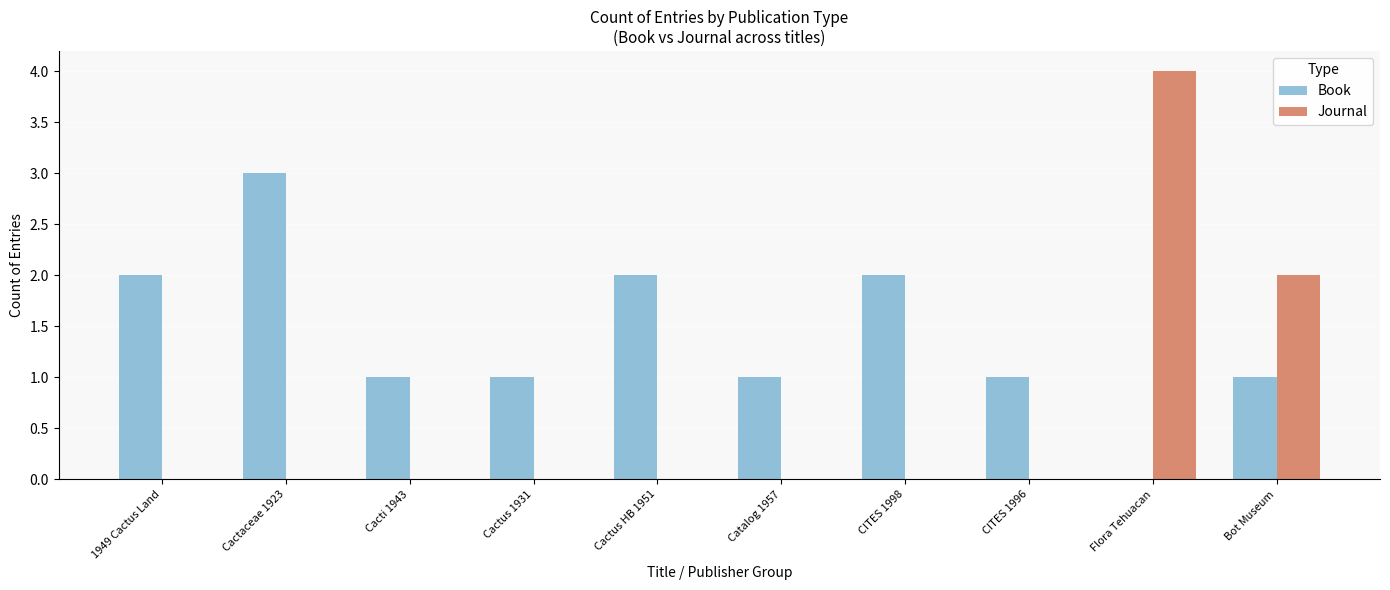

How many distinct data groups are displayed?

2